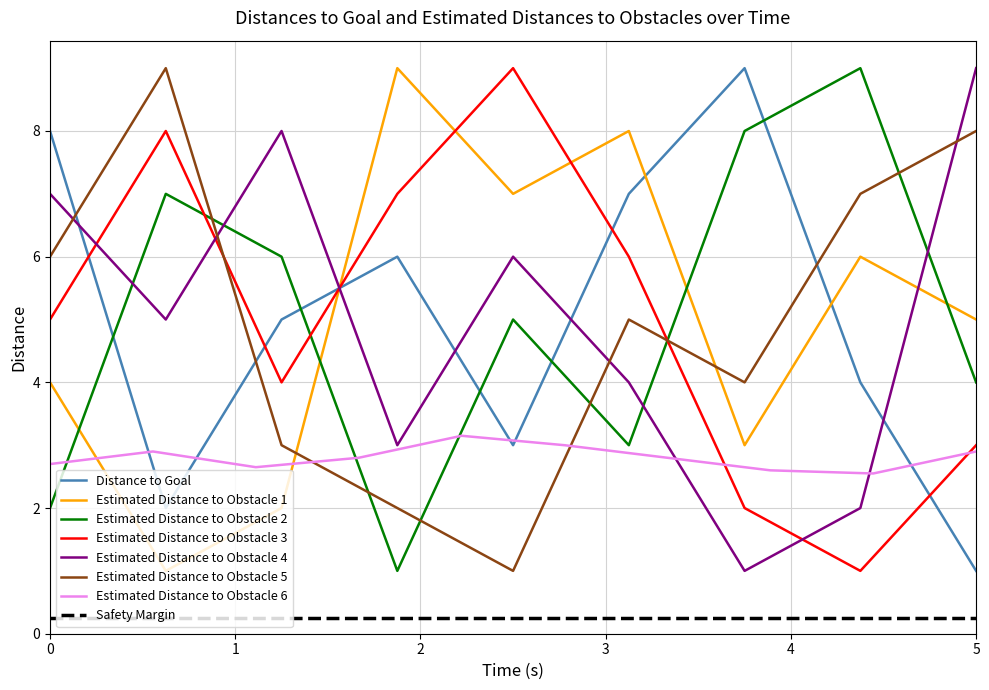

The value of Estimated Distance to Obstacle 5 at 5 is 11. True or false?

False